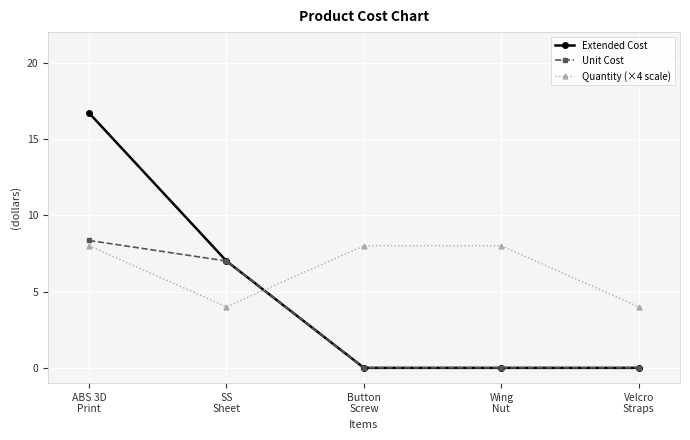

What is the spread (max minus min) of values at ABS 3D
Print?

8.7